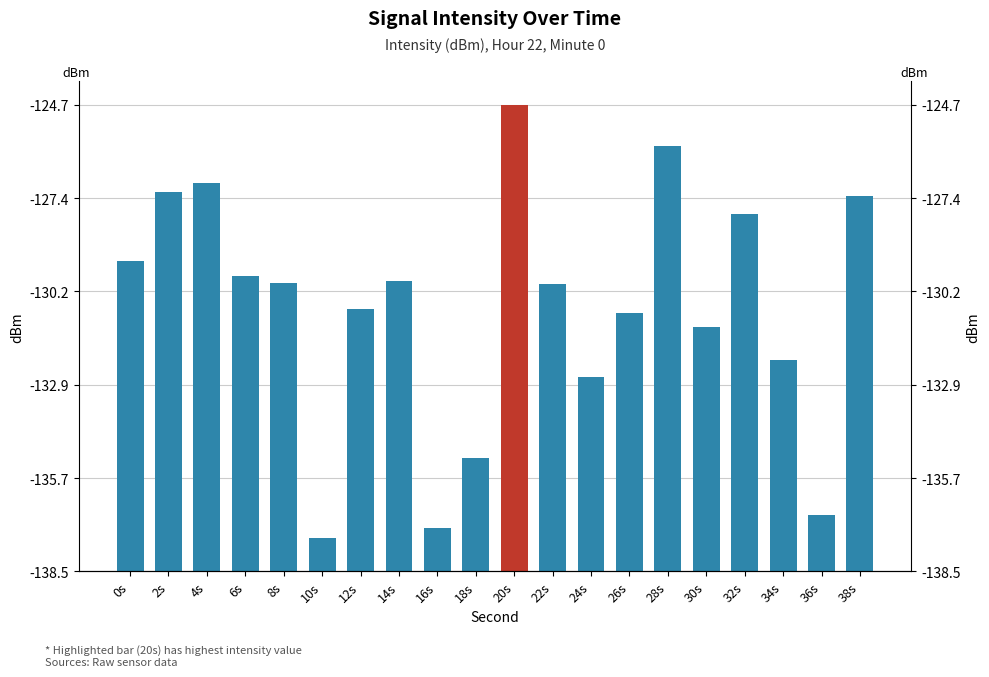

Is it true that the value at 12s is 7.8?

True